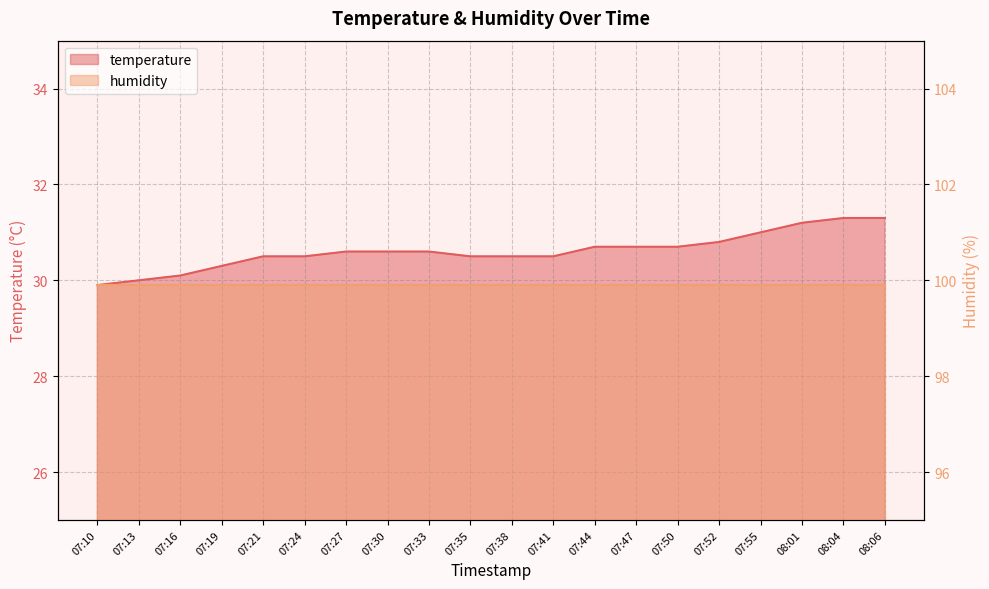

List the labels in order of value, smallest first.

07:10, 07:13, 07:16, 07:19, 07:21, 07:24, 07:35, 07:38, 07:41, 07:27, 07:30, 07:33, 07:44, 07:47, 07:50, 07:52, 07:55, 08:01, 08:04, 08:06